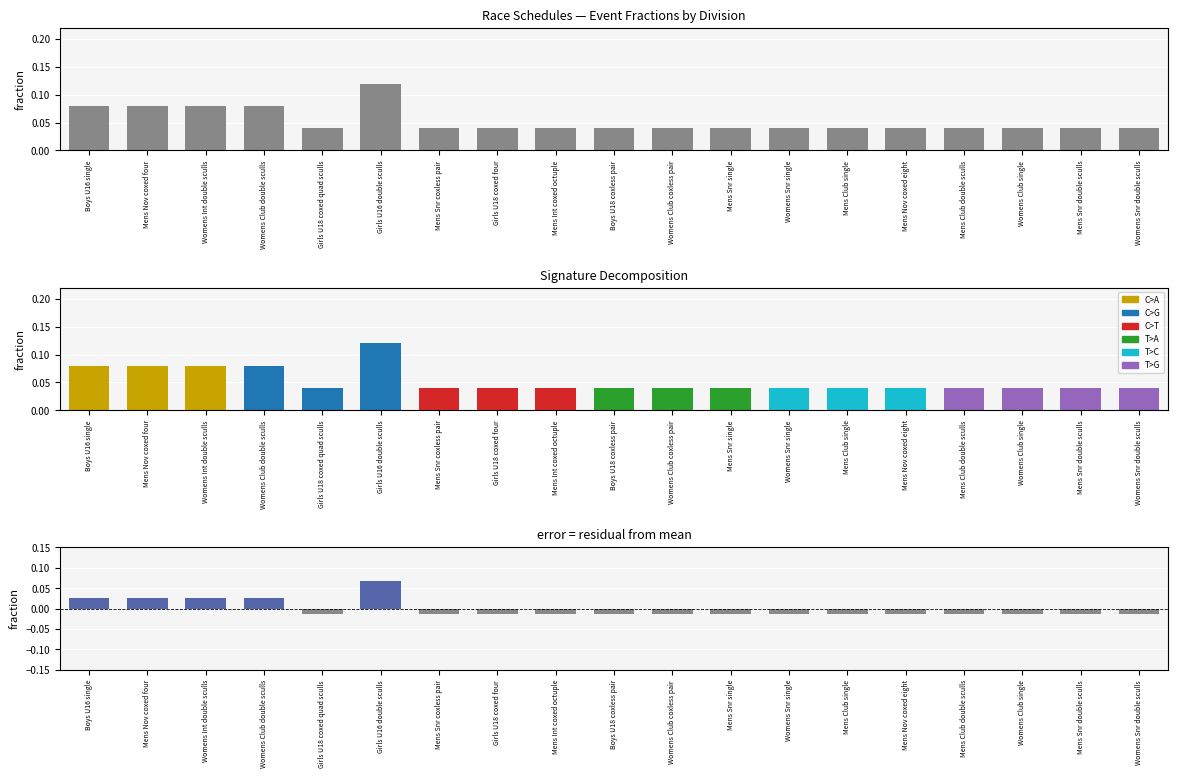

Which series has the widest spread of values?

observed